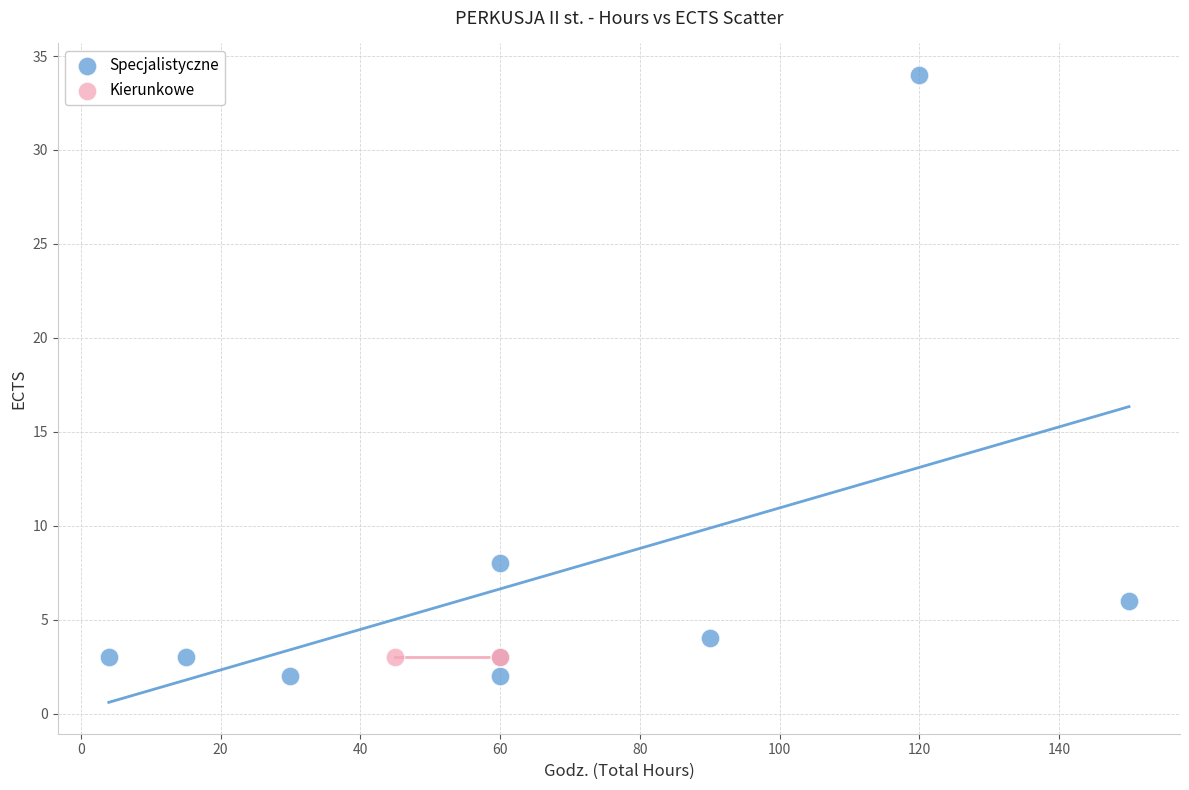

Which series contains the highest Y value?

Specjalistyczne